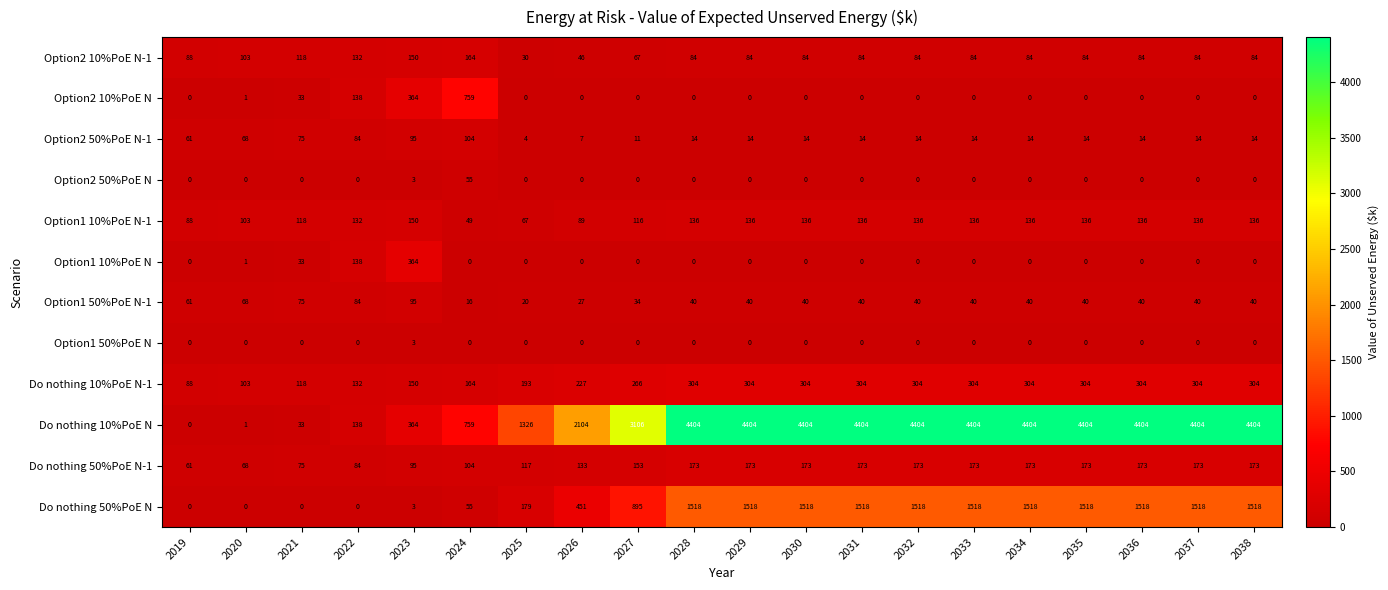

What is the spread (max minus min) of values at 2031?

4404